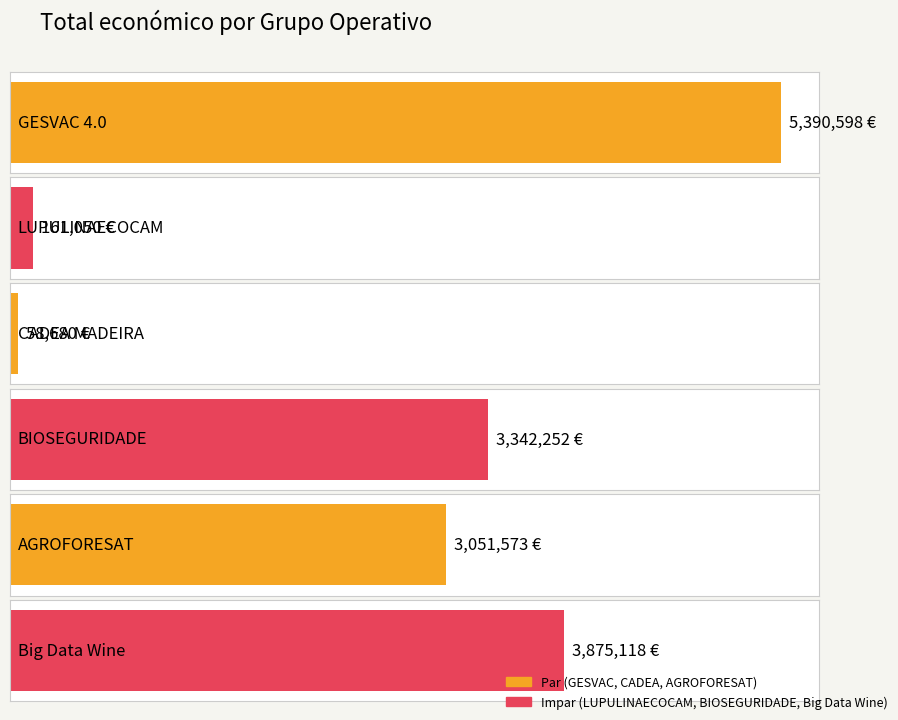

Reading left to right, what are all the values shown in this chart?

GESVAC 4.0=5390598	LUPULINAECOCAM=161050	CADEA MADEIRA=58680	BIOSEGURIDADE=3342252	AGROFORESAT=3051573	Big Data Wine=3875118